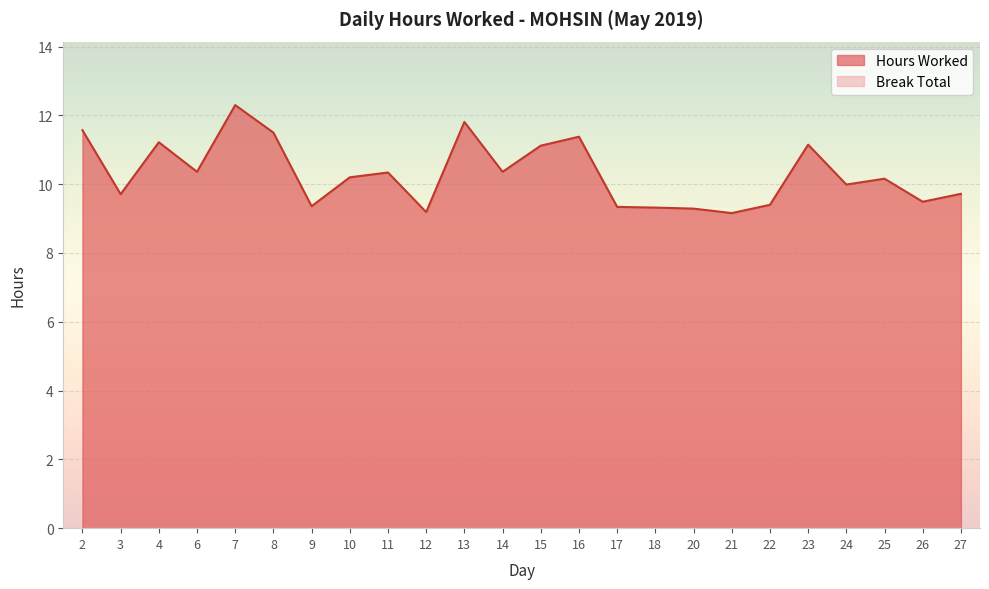

Which has a higher value, 16 or 2?

2